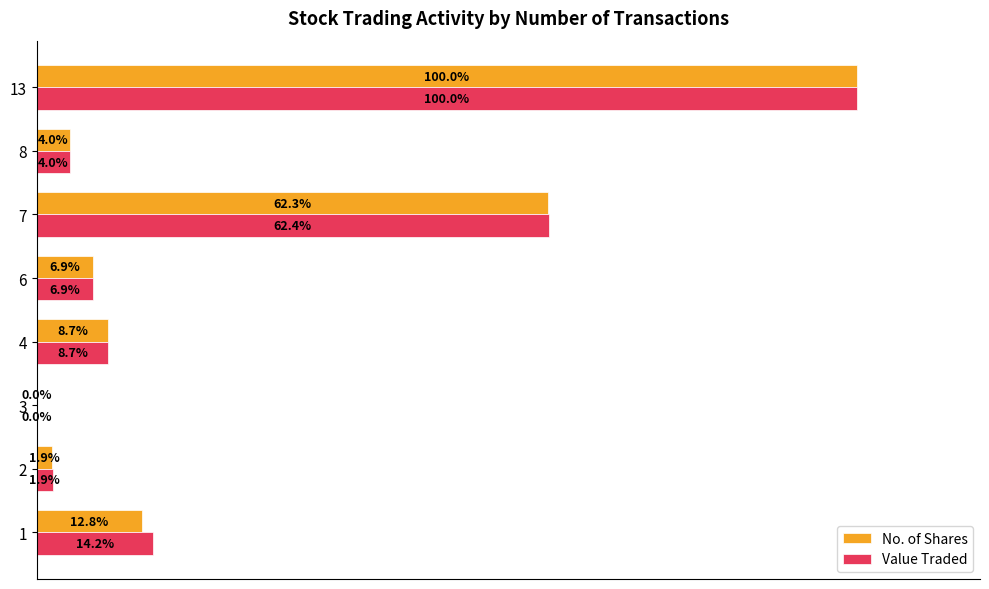

Is the value of Value Traded at 3 greater than the value of No. of Shares at 7?

No